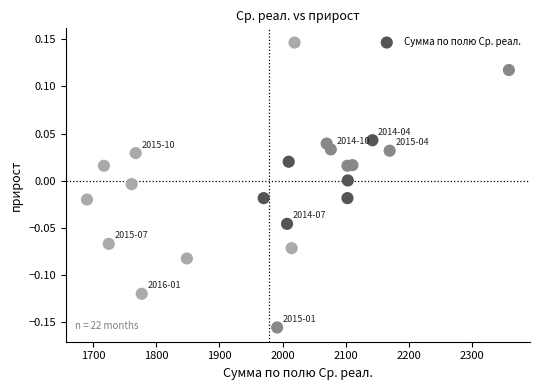

What is the range of X values (max minus min)?

668.3